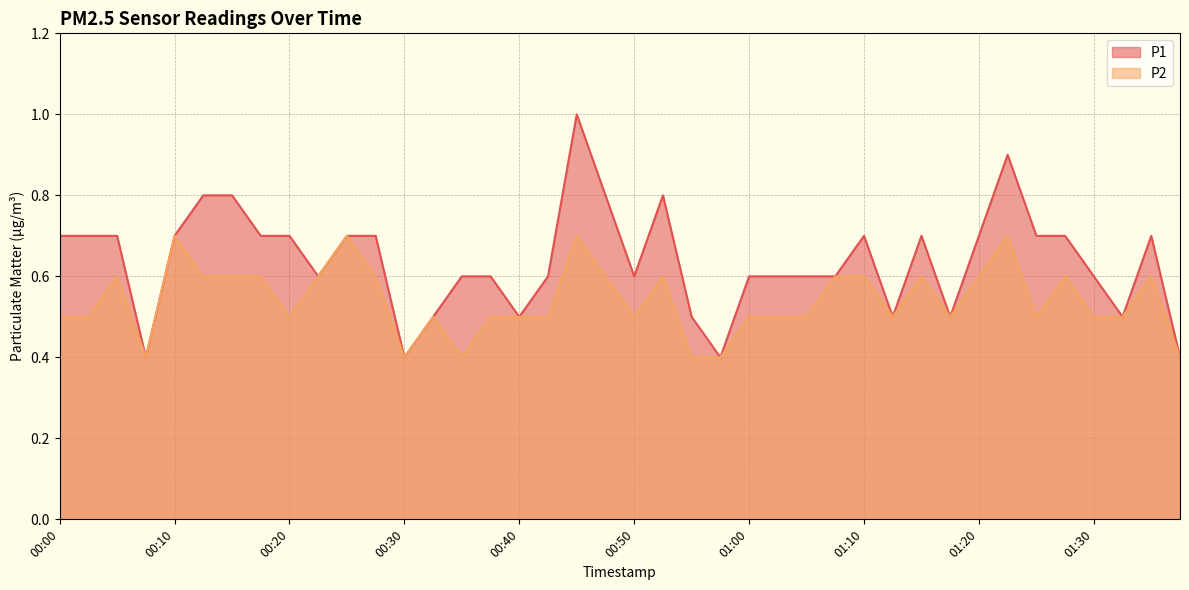

What is the difference between the maximum and minimum values in the P2 series?

0.3